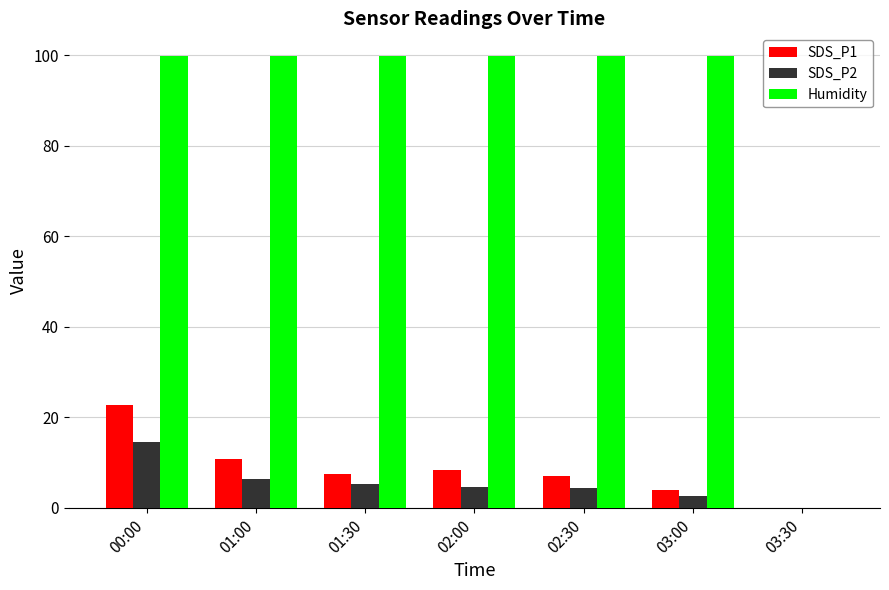

What is the sum of all SDS_P1 values?

60.0